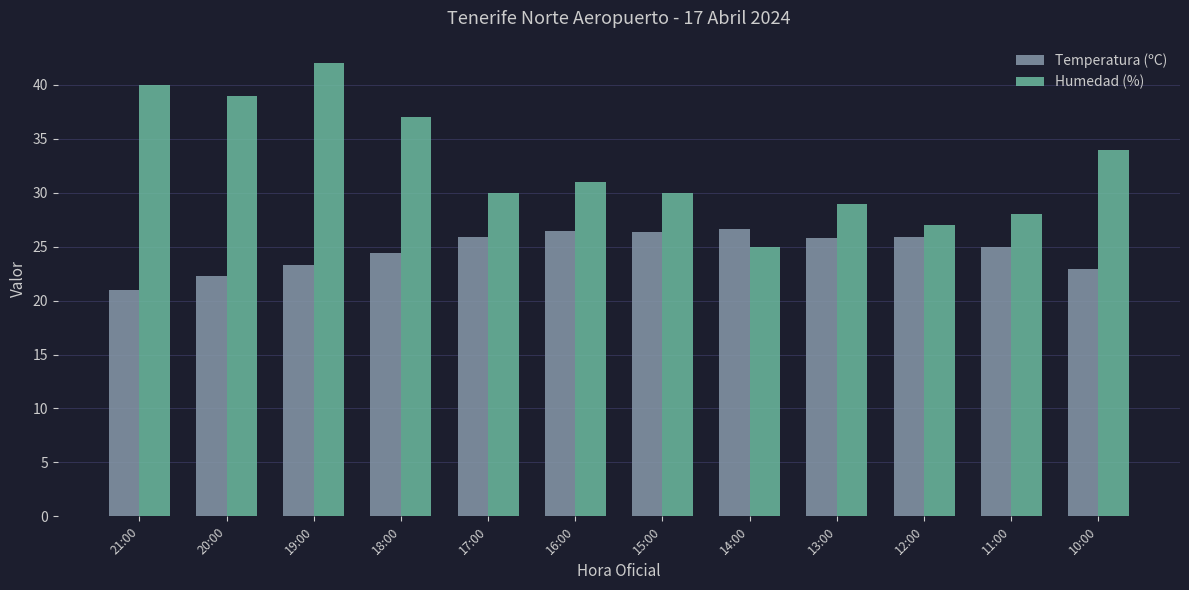

Which series has the largest range (max minus min)?

Humedad (%)